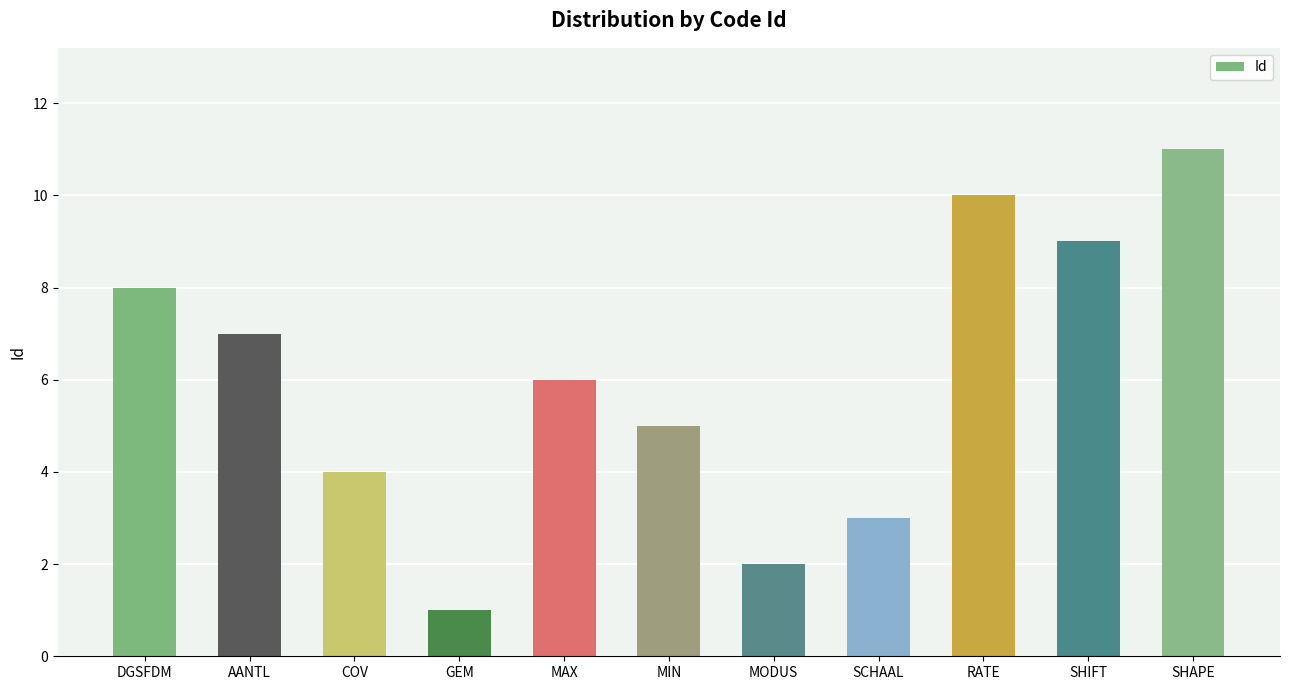

Which has a higher value, COV or SCHAAL?

COV